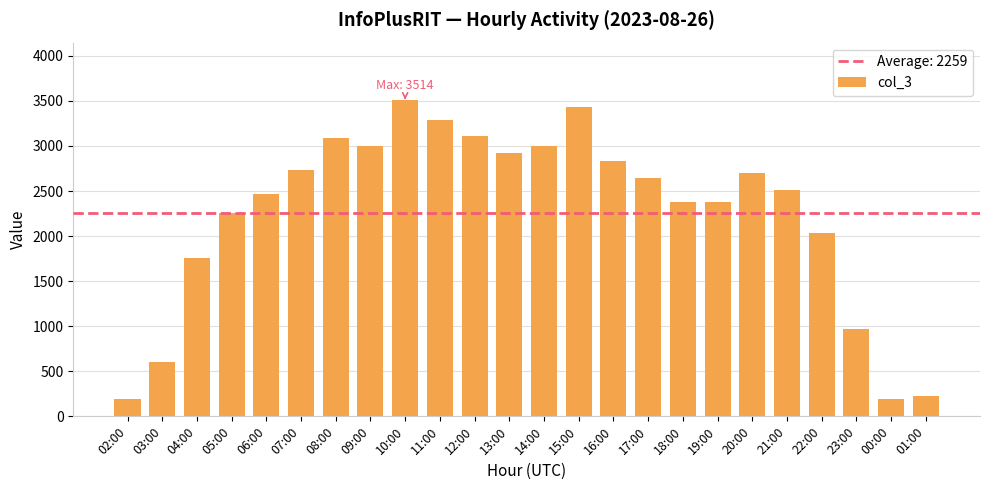

What is the sum of the values at 01:00 and 02:00?

418